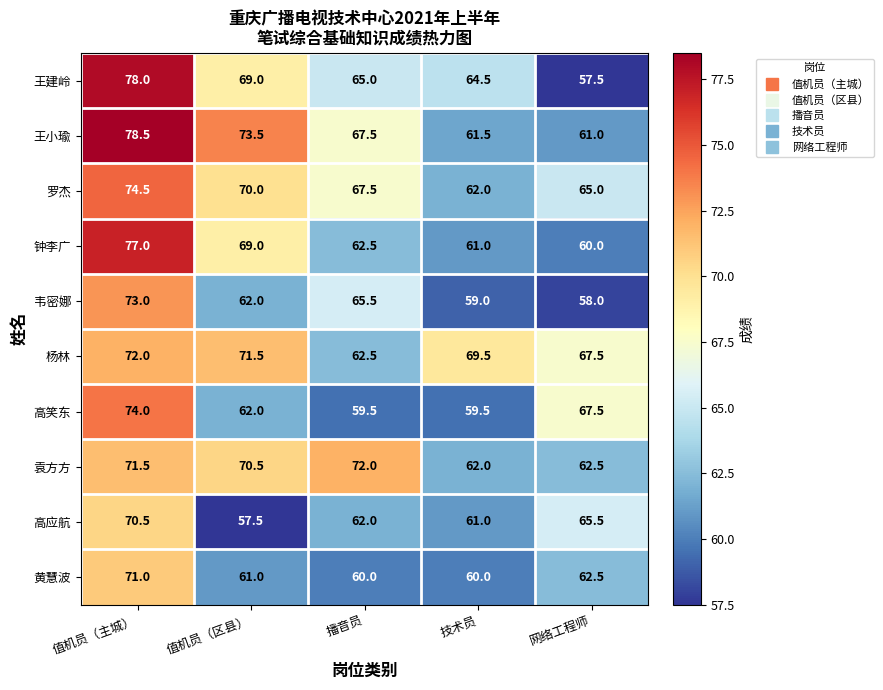

What is the maximum value for 高应航?

70.5